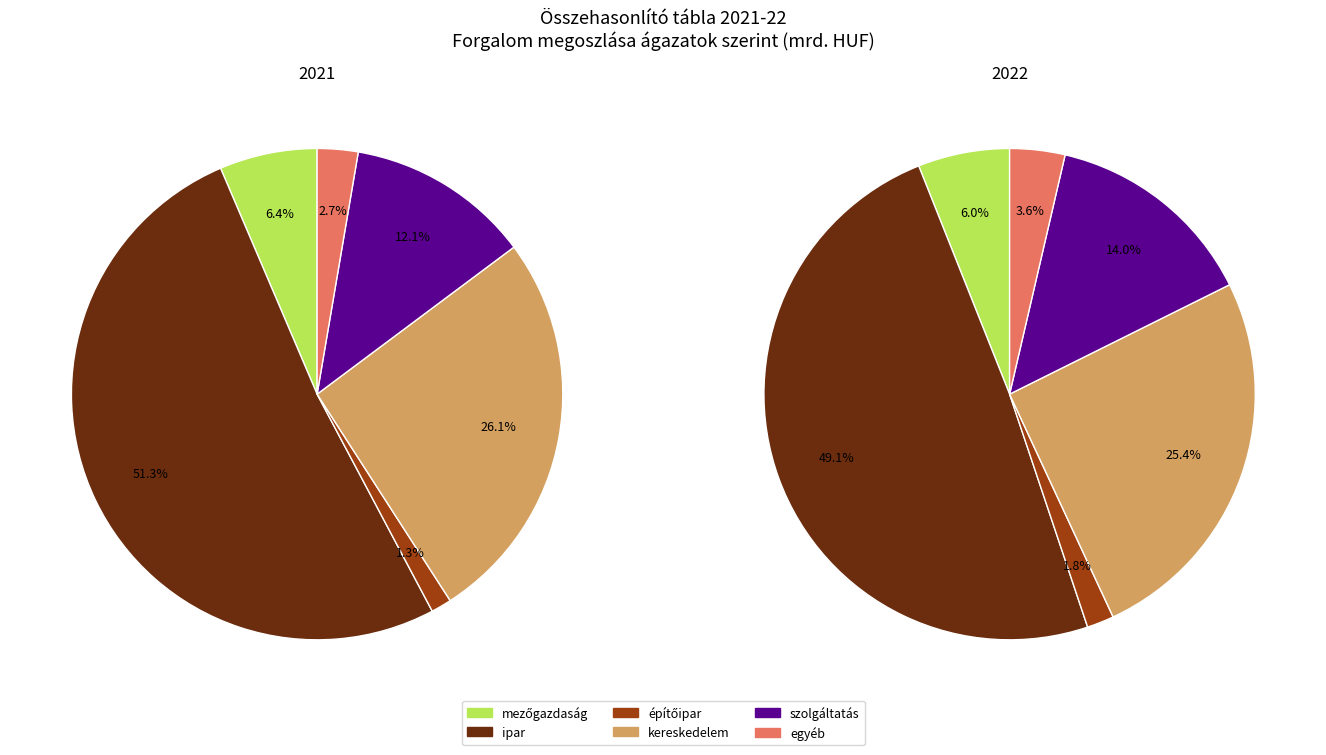

What is the largest slice in the pie chart?

ipar